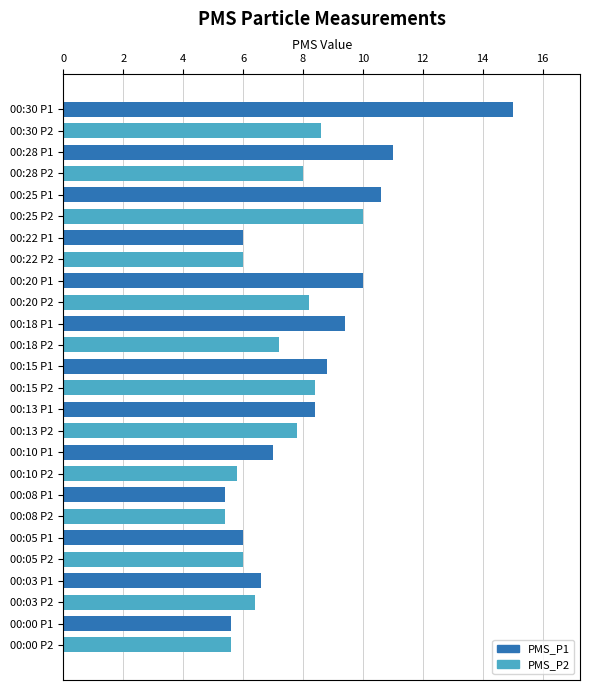

What is the difference between the PMS_P1 values at 00:00 P2 and 00:22 P2?

0.4